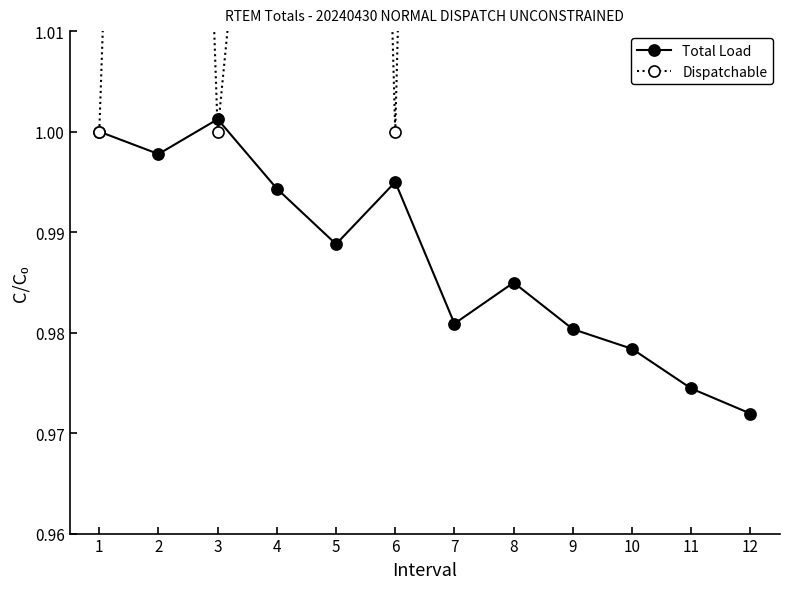

At which category is the sum across all series the highest?

7